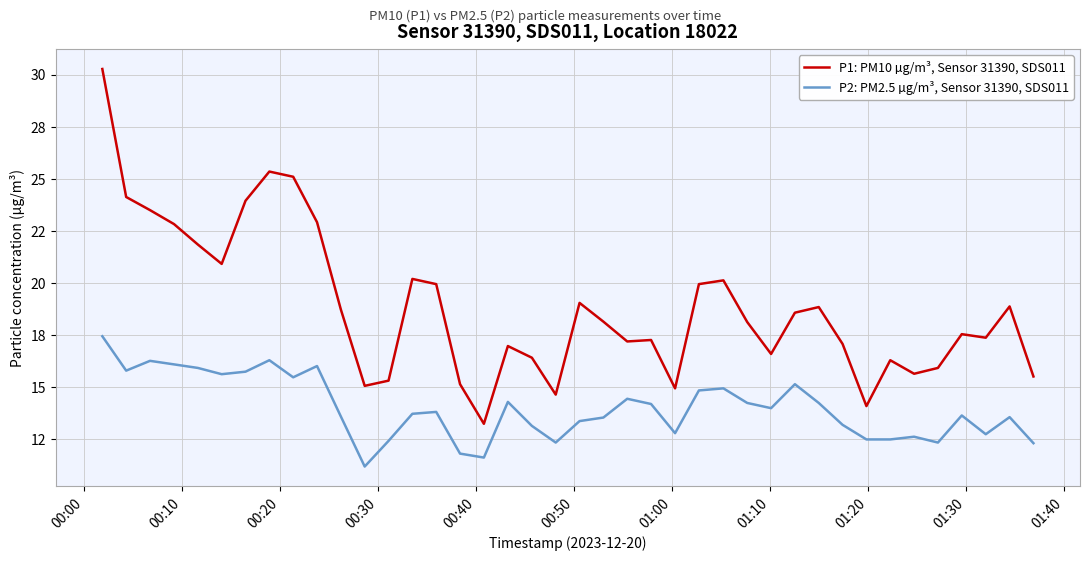

What are all the series names shown in the legend?

P1: PM10 µg/m³, Sensor 31390, SDS011, P2: PM2.5 µg/m³, Sensor 31390, SDS011